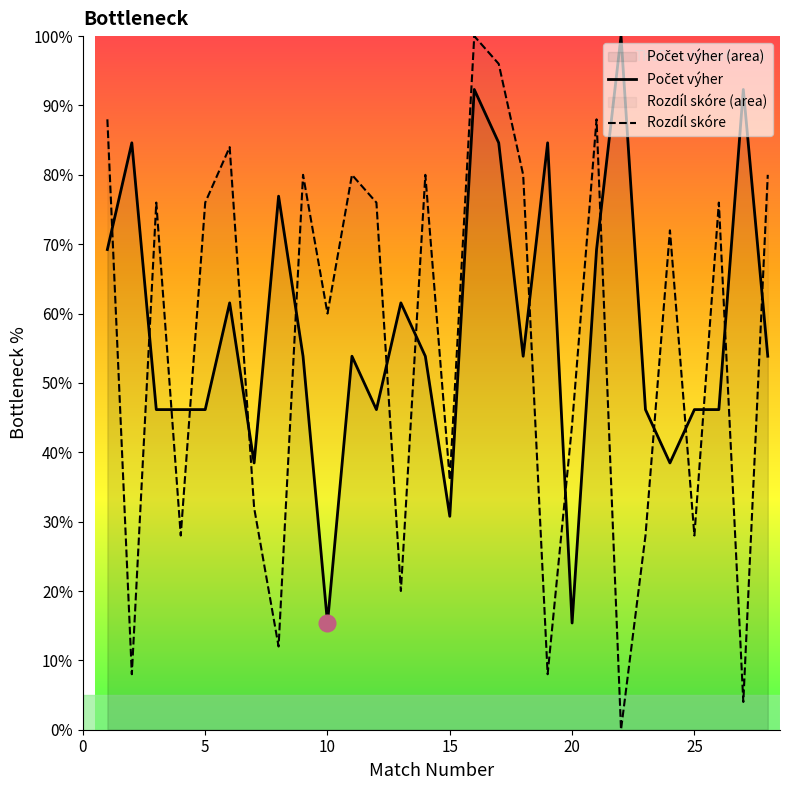

What is the value of the 28th point from the left?

80.0